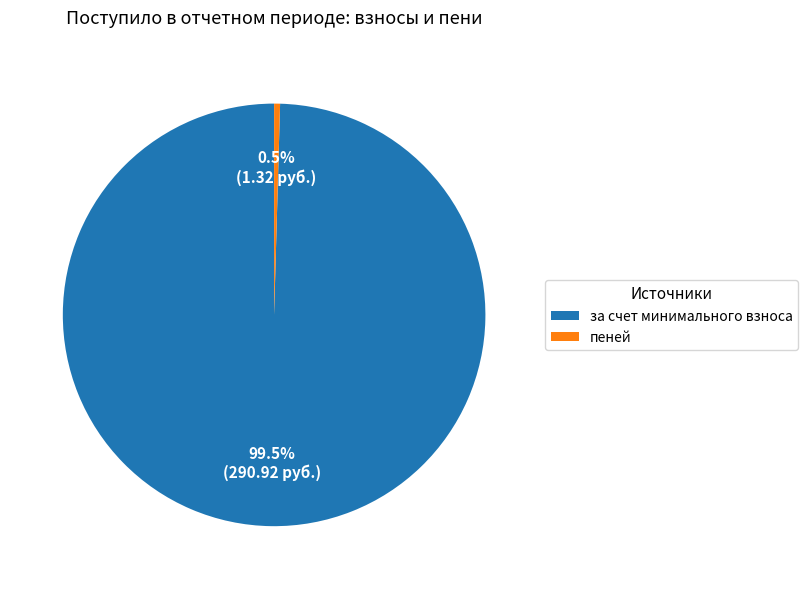

To the nearest percent, what is the combined percentage of пеней and за счет минимального взноса?

100%